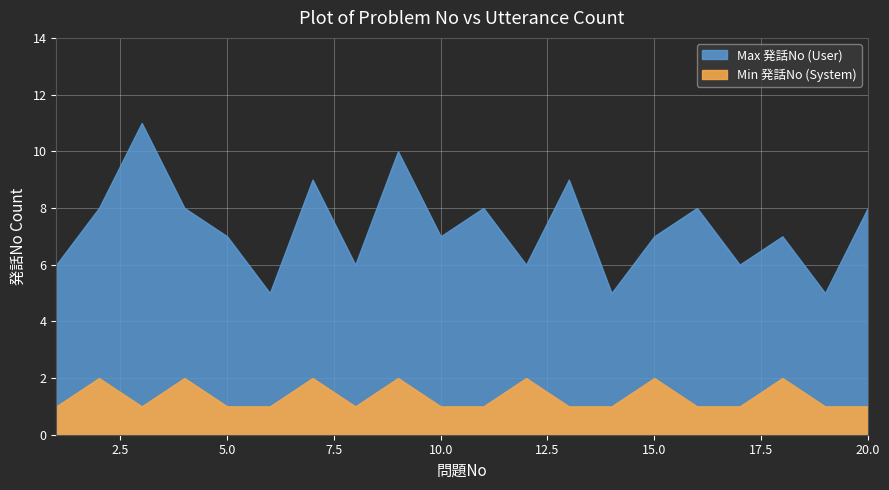

What is the difference between the maximum and minimum values in the Min Utterances per Problem (System) series?

1